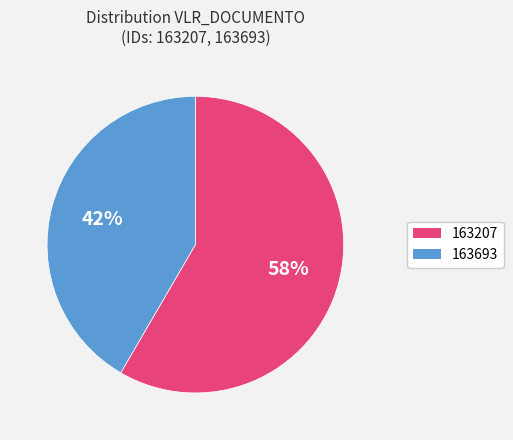

Is 163207 the majority of the pie?

Yes